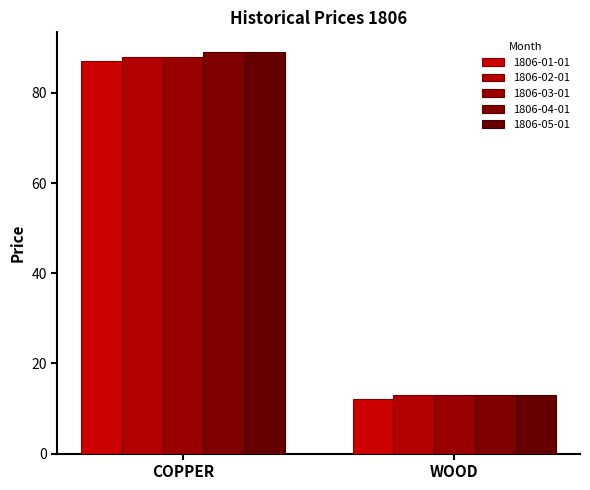

Reading right to left, transcribe all the data shown in this chart.

1806-01-01: 12	87
1806-02-01: 13	88
1806-03-01: 13	88
1806-04-01: 13	89
1806-05-01: 13	89